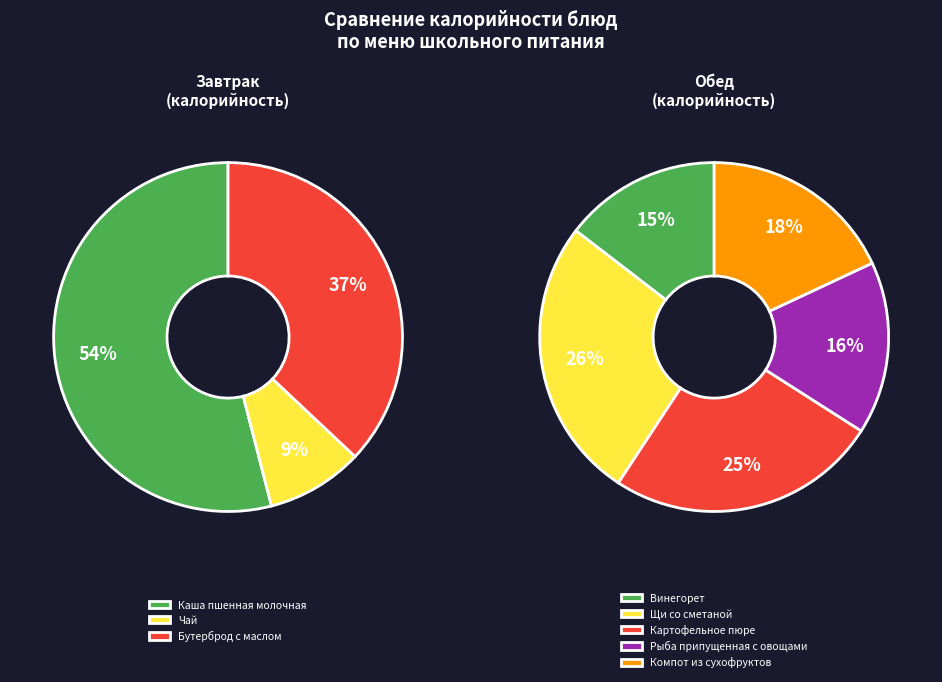

How many segments does this pie chart have?

8